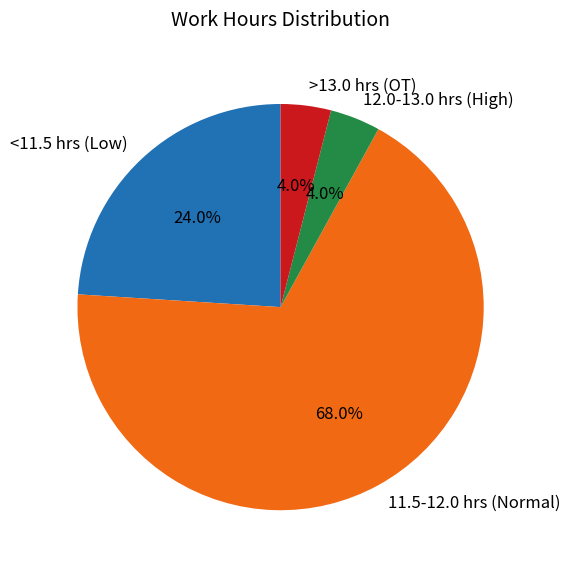

Between >13.0 hrs (OT) and <11.5 hrs (Low), which is larger?

<11.5 hrs (Low)